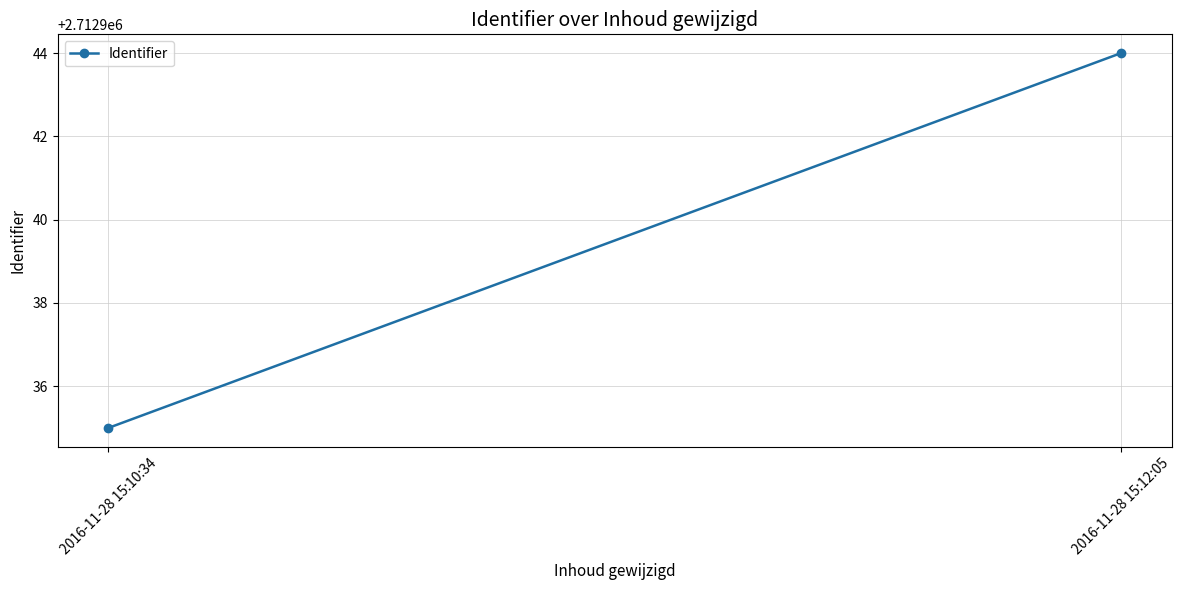

How many lines are shown in the chart?

1